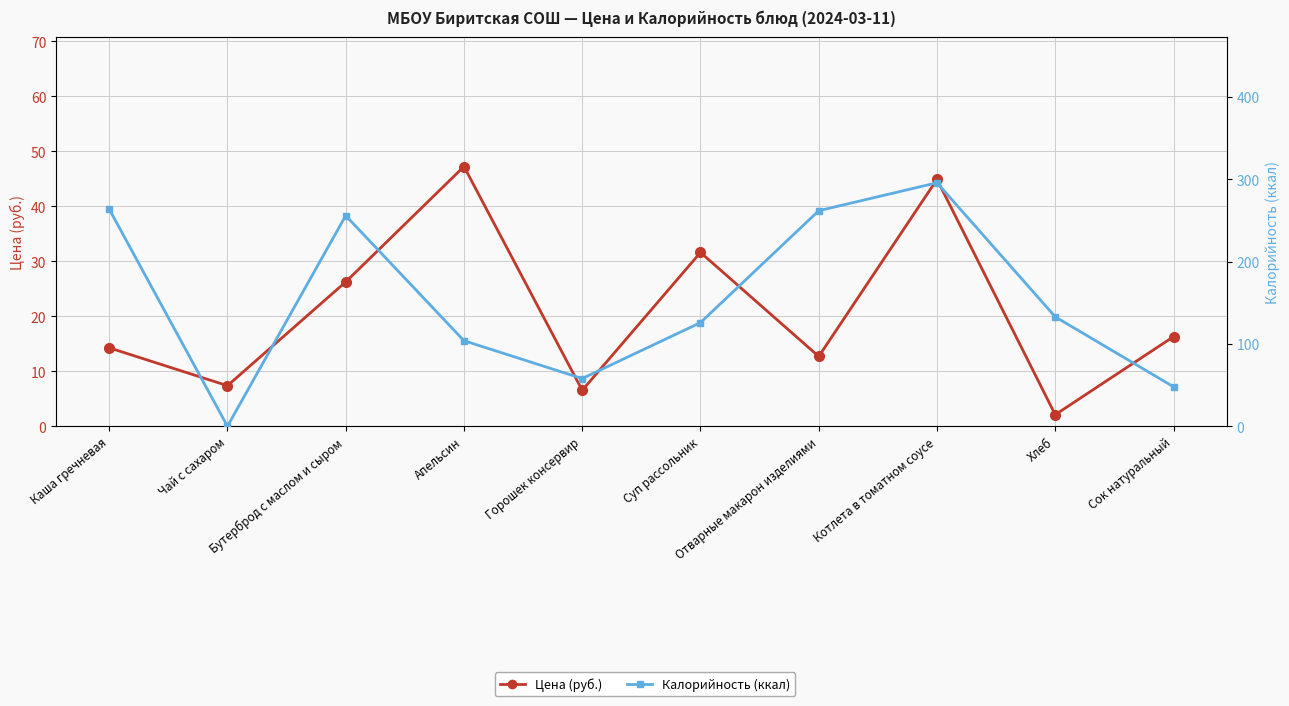

At Каша гречневая, list the series in order from largest to smallest.

Калорийность (ккал), Цена (руб.)